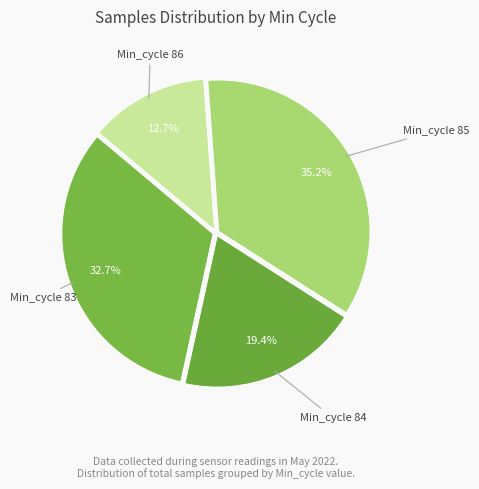

To the nearest percent, what is the average slice percentage?

25%